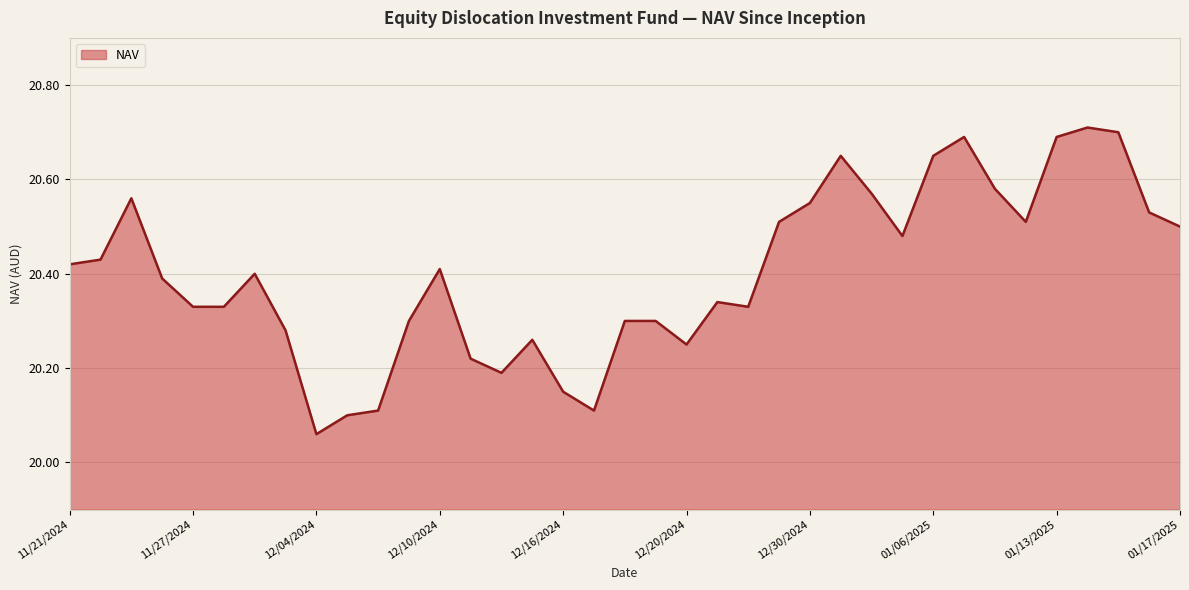

Where is the data nearest to the value 20?

12/04/2024